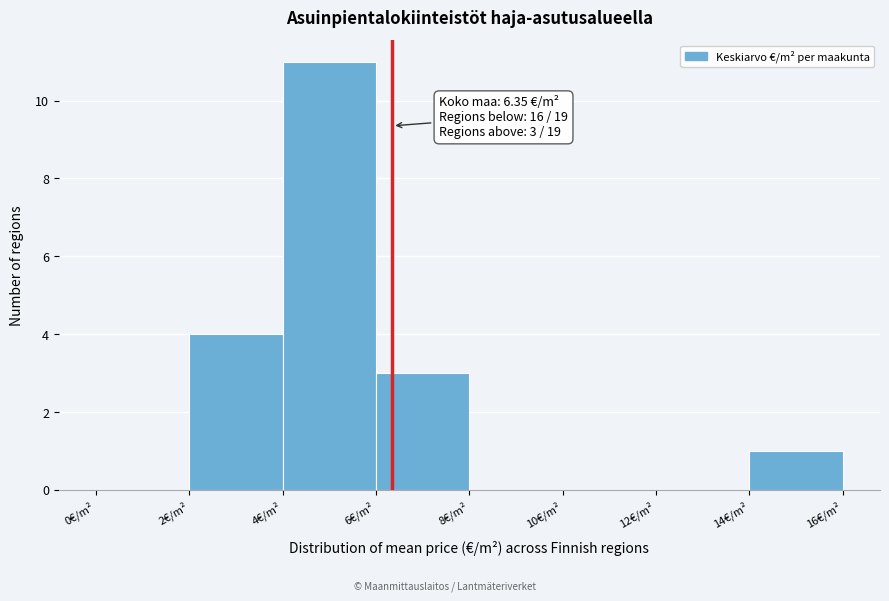

Which range on the x-axis has the tallest bar?

4 to 6